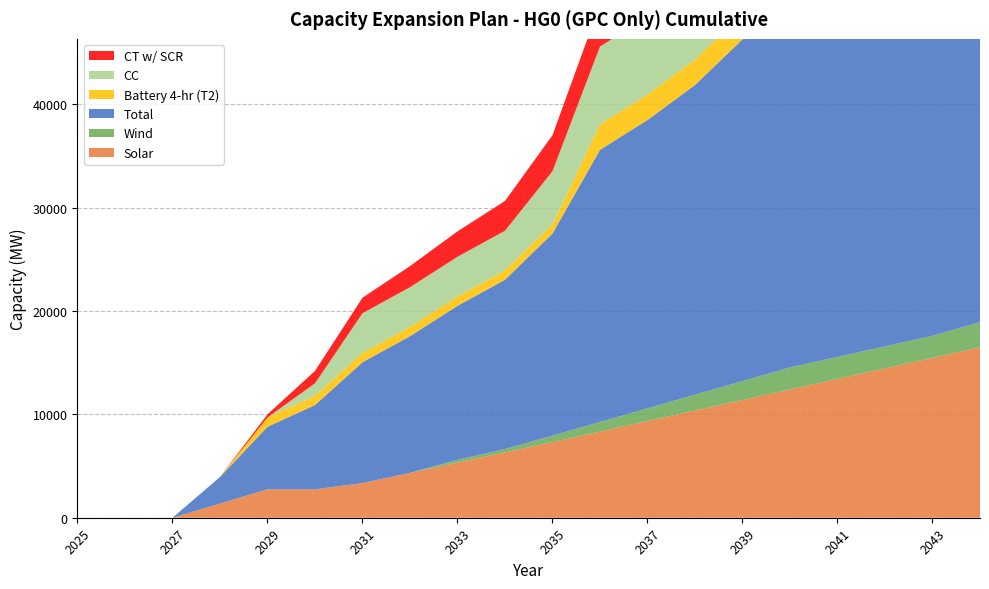

Reading left to right, what are all the values shown in this chart?

Solar: 2025=0	2026=0	2027=0	2028=1370	2029=2750	2030=2750	2031=3350	2032=4340	2033=5330	2034=6320	2035=7310	2036=8330	2037=9350	2038=10370	2039=11390	2040=12410	2041=13430	2042=14450	2043=15470	2044=16490
Wind: 2025=0	2026=0	2027=0	2028=0	2029=0	2030=0	2031=0	2032=0	2033=270	2034=330	2035=630	2036=930	2037=1230	2038=1530	2039=1830	2040=2130	2041=2130	2042=2130	2043=2130	2044=2430
Total: 2025=0	2026=0	2027=0	2028=2570	2029=6050	2030=8150	2031=11690	2032=13220	2033=14900	2034=16370	2035=19550	2036=26330	2037=27890	2038=29960	2039=33050	2040=35360	2041=36590	2042=38990	2043=40340	2044=42110
Battery 4-hr (T2): 2025=0	2026=0	2027=0	2028=0	2029=900	2030=900	2031=900	2032=900	2033=900	2034=900	2035=900	2036=2460	2037=2460	2038=2460	2039=2460	2040=2460	2041=2460	2042=2460	2043=2460	2044=2460
CC: 2025=0	2026=0	2027=0	2028=0	2029=0	2030=1200	2031=3840	2032=3840	2033=3840	2034=3840	2035=5130	2036=7530	2037=7530	2038=7530	2039=8370	2040=8370	2041=8370	2042=8370	2043=8370	2044=8370
CT w/ SCR: 2025=0	2026=0	2027=0	2028=0	2029=300	2030=1200	2031=1500	2032=2040	2033=2460	2034=2880	2035=3480	2036=4080	2037=4320	2038=4620	2039=4920	2040=5700	2041=5700	2042=6000	2043=6180	2044=6390